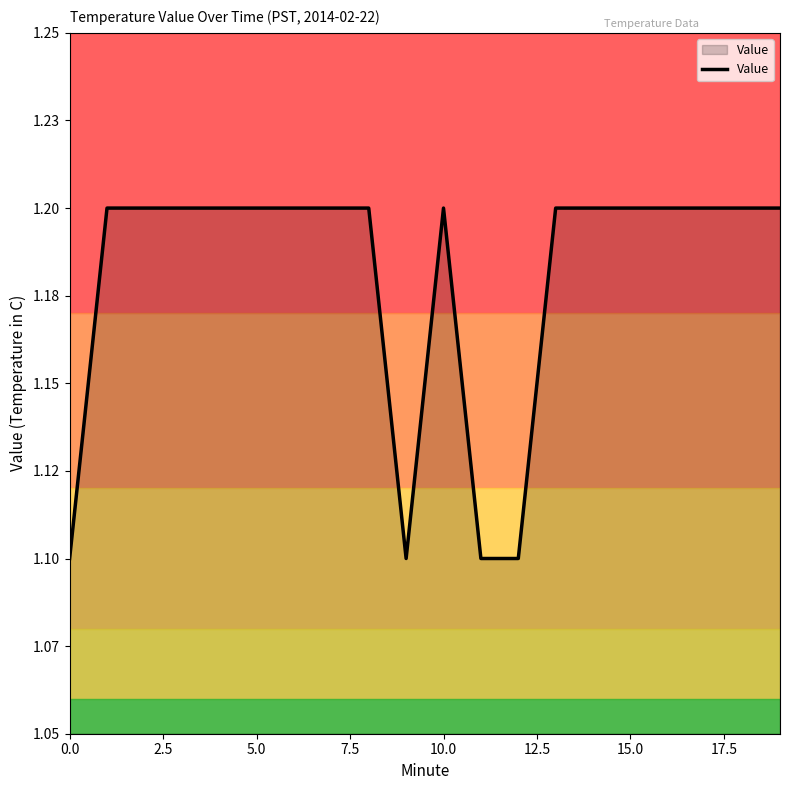

At which category does the data reach its first local valley?

9